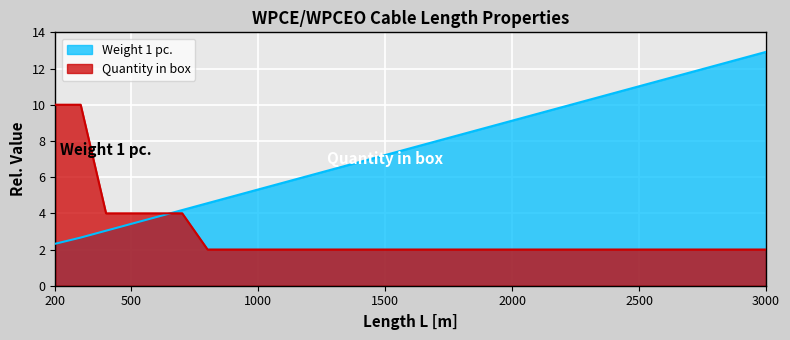

At which label is Quantity in box closest to 6?

400